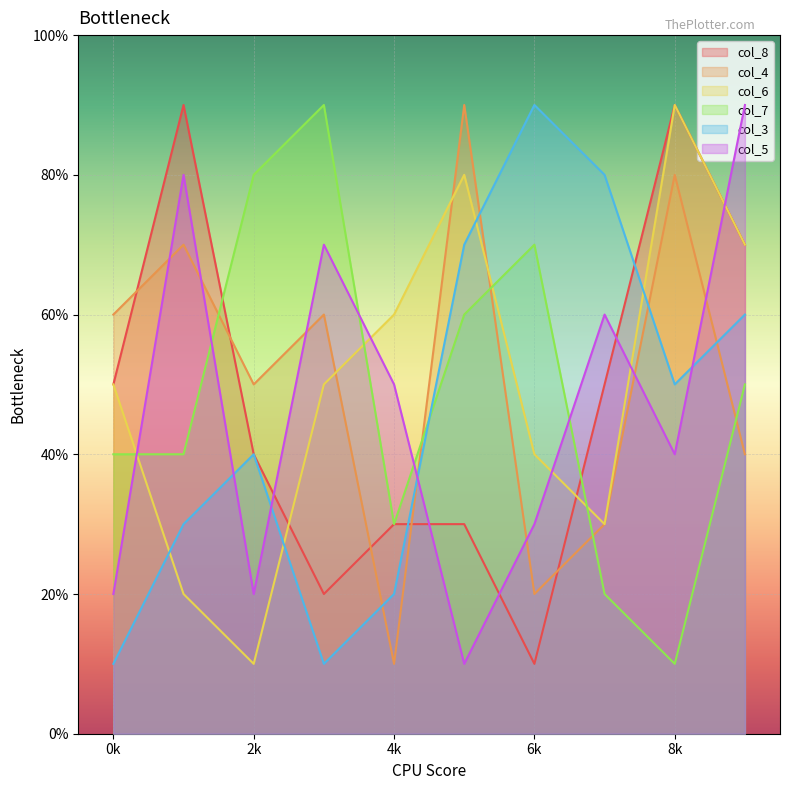

Between 3 and 9, which is larger?

9